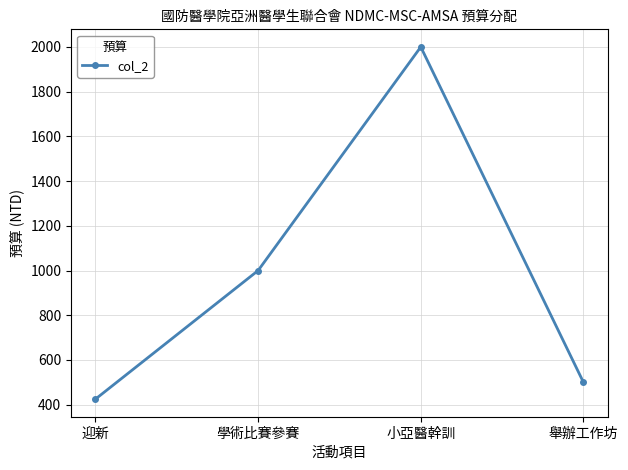

How many distinct data groups are displayed?

1